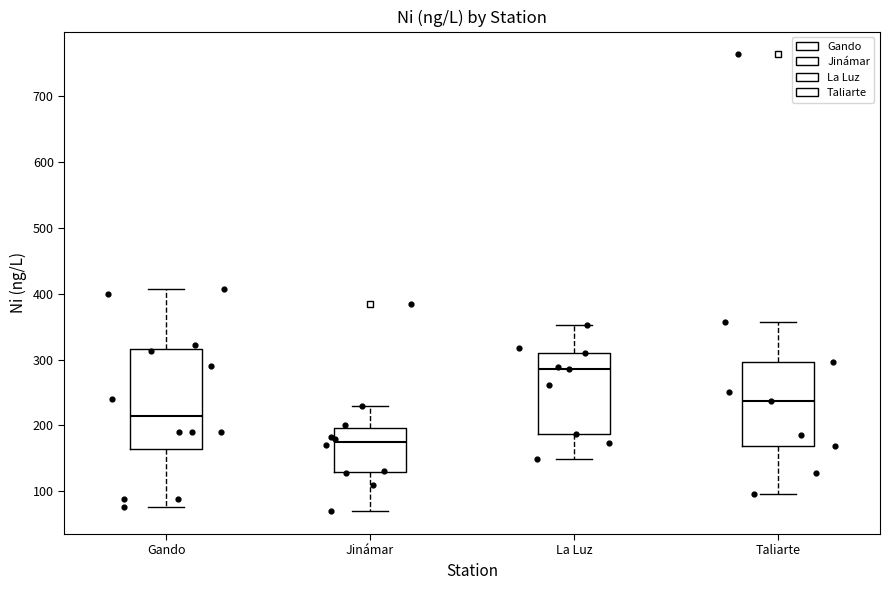

Reading left to right, transcribe this box plot: for each box, give where its median line is, the range the box spans, and where its two whiskers end, as read against the y-axis. The values are not printed on the chart, so give them approximately, as read against the axis.

Gando: median 220, box 160 to 320, whiskers 80 to 410
Jinámar: median 170, box 130 to 200, whiskers 70 to 230
La Luz: median 290, box 190 to 310, whiskers 150 to 350
Taliarte: median 240, box 170 to 300, whiskers 100 to 360